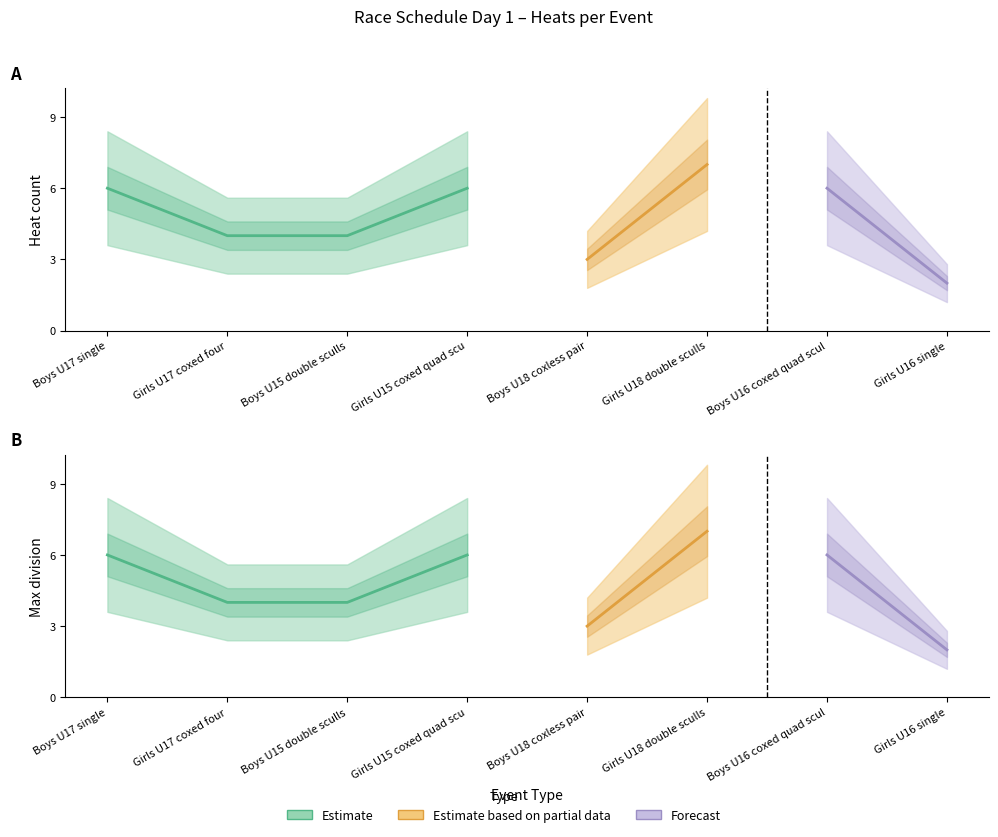

Where is the first local minimum for Max Division?

Boys U18 coxless pair